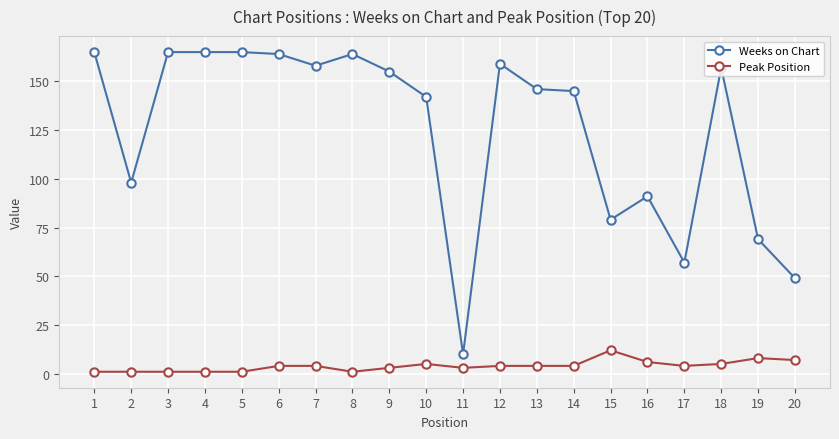

True or false: Weeks on Chart and Peak Position cross at least once.

False